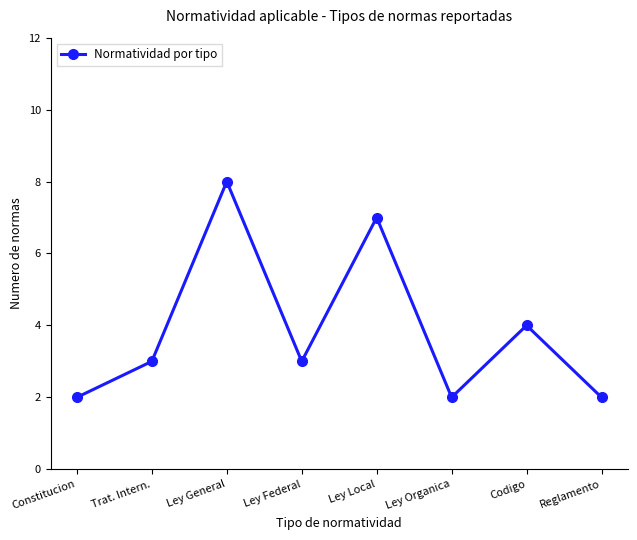

What is the label of the 3rd point from the left?

Ley General